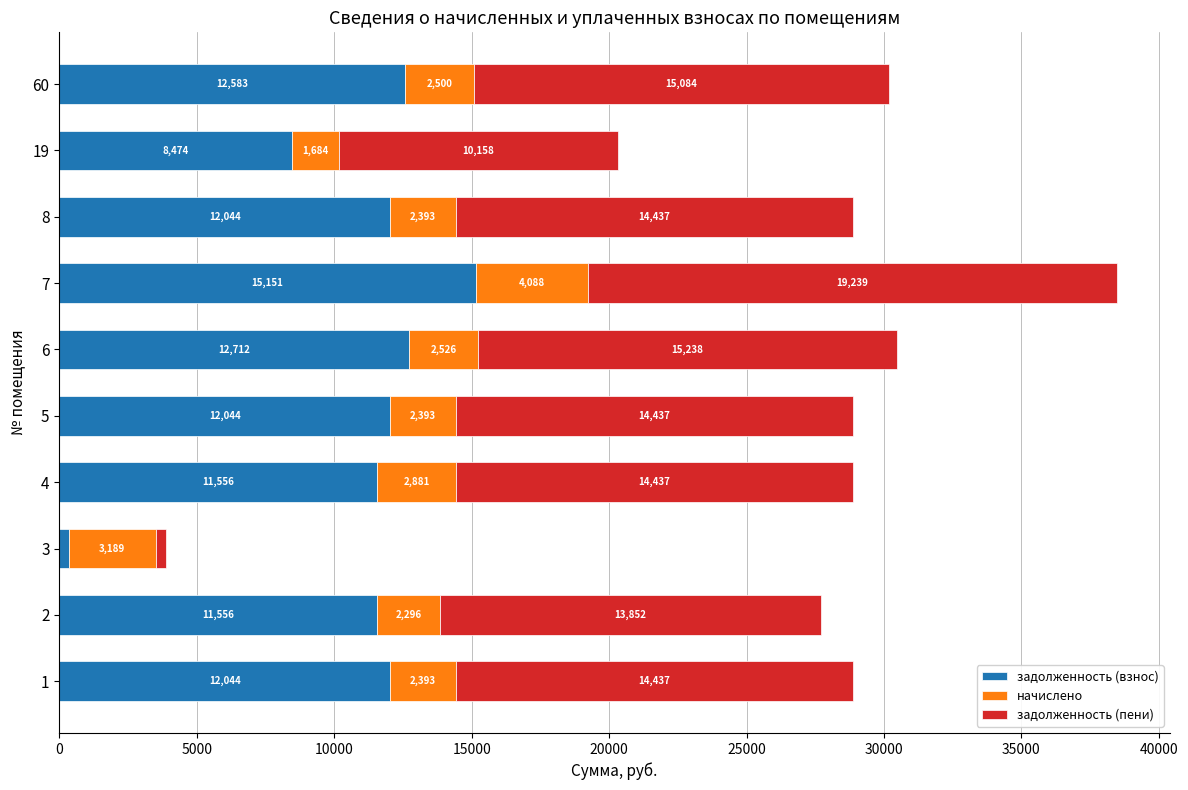

What are all the series names shown in the legend?

задолженность (взнос), начислено, задолженность (пени)